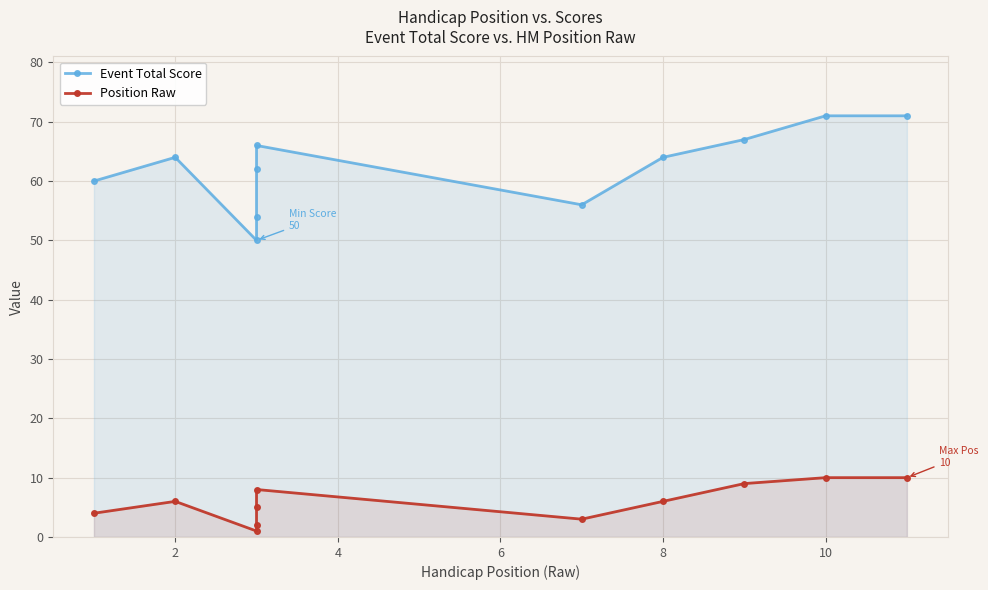

True or false: Position Raw and Event Total Score intersect in this chart.

False